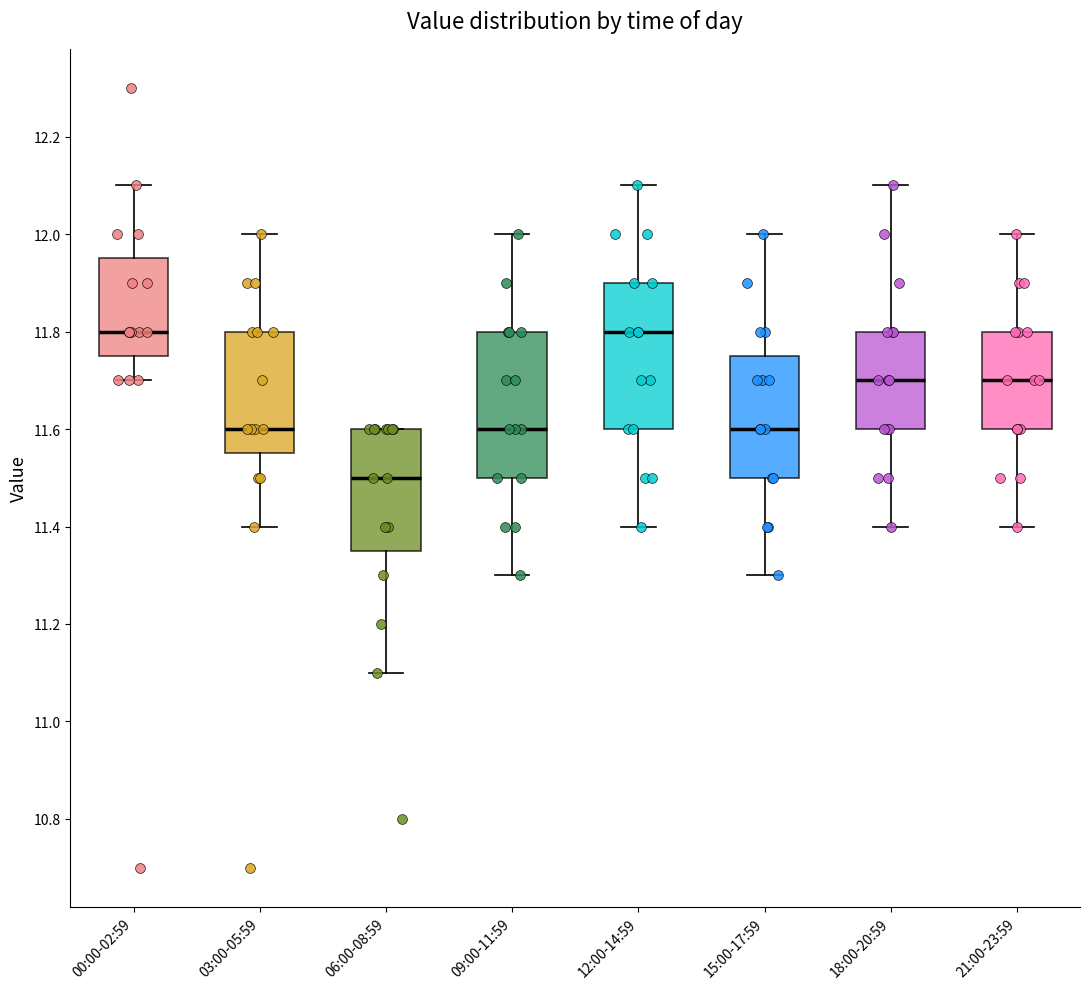

Reading left to right, read every box against the y-axis: the position of its median line, the range the box covers, and the ends of its whiskers. The values are not printed on the chart, so give them approximately, as read against the axis.

00:00-02:59: median 11.80, box 11.76 to 11.96, whiskers 11.70 to 12.10
03:00-05:59: median 11.60, box 11.56 to 11.80, whiskers 11.40 to 12.00
06:00-08:59: median 11.50, box 11.36 to 11.60, whiskers 11.10 to 11.60
09:00-11:59: median 11.60, box 11.50 to 11.80, whiskers 11.30 to 12.00
12:00-14:59: median 11.80, box 11.60 to 11.90, whiskers 11.40 to 12.10
15:00-17:59: median 11.60, box 11.50 to 11.76, whiskers 11.30 to 12.00
18:00-20:59: median 11.70, box 11.60 to 11.80, whiskers 11.40 to 12.10
21:00-23:59: median 11.70, box 11.60 to 11.80, whiskers 11.40 to 12.00